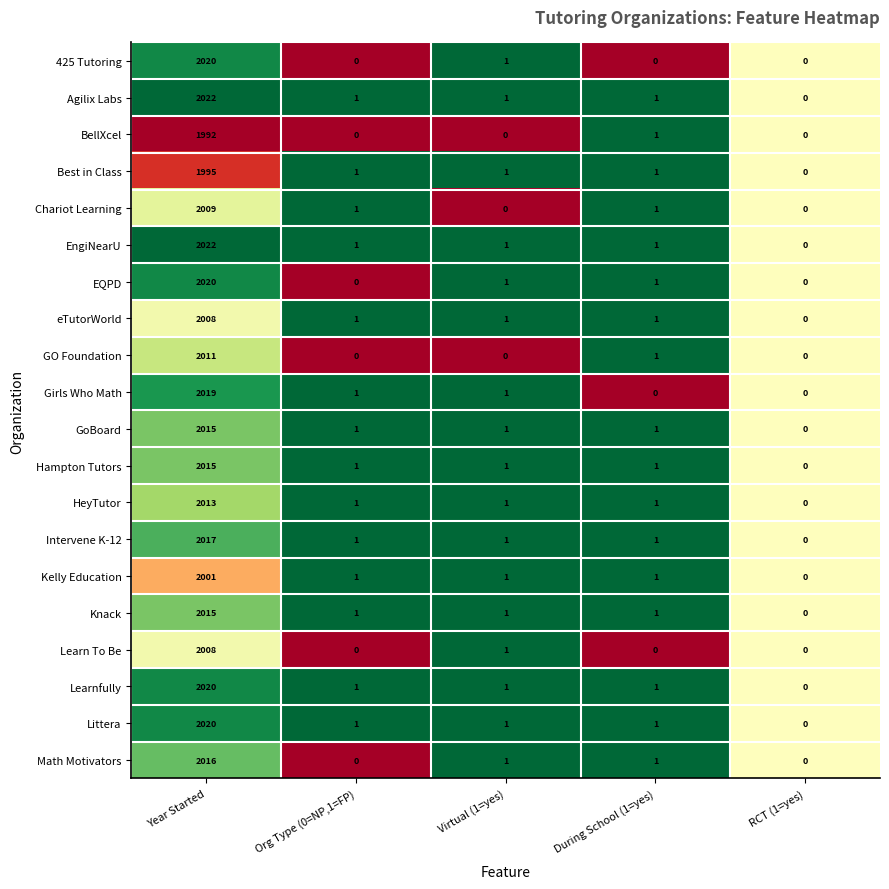

Where does the Learnfully series first go above 1?

Year Started